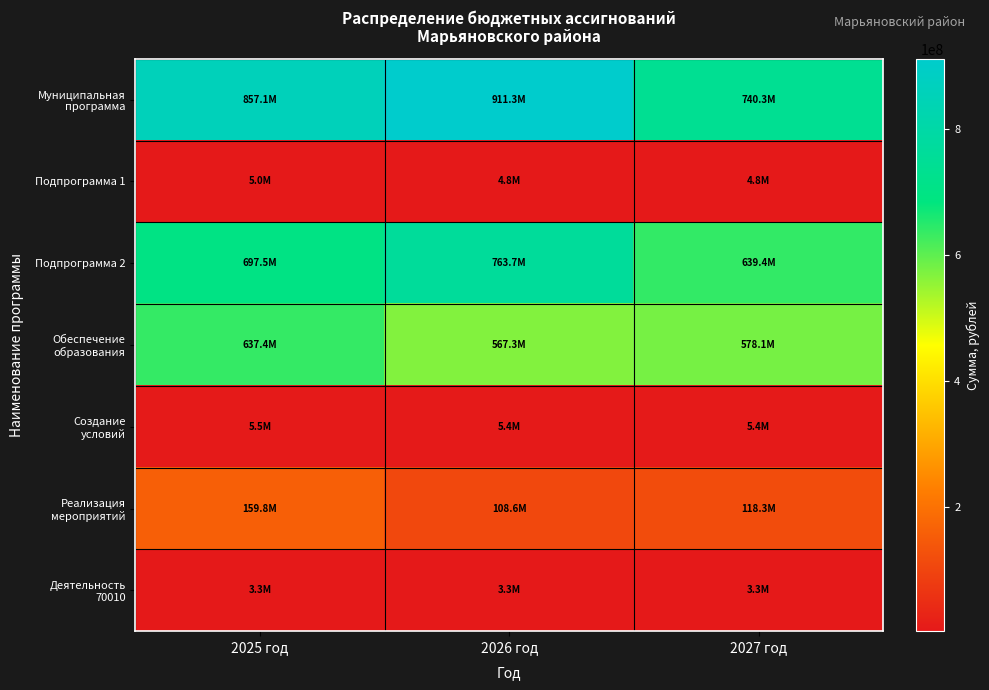

Which series changed the most between 2025 год and 2026 год?

Обеспечение образования